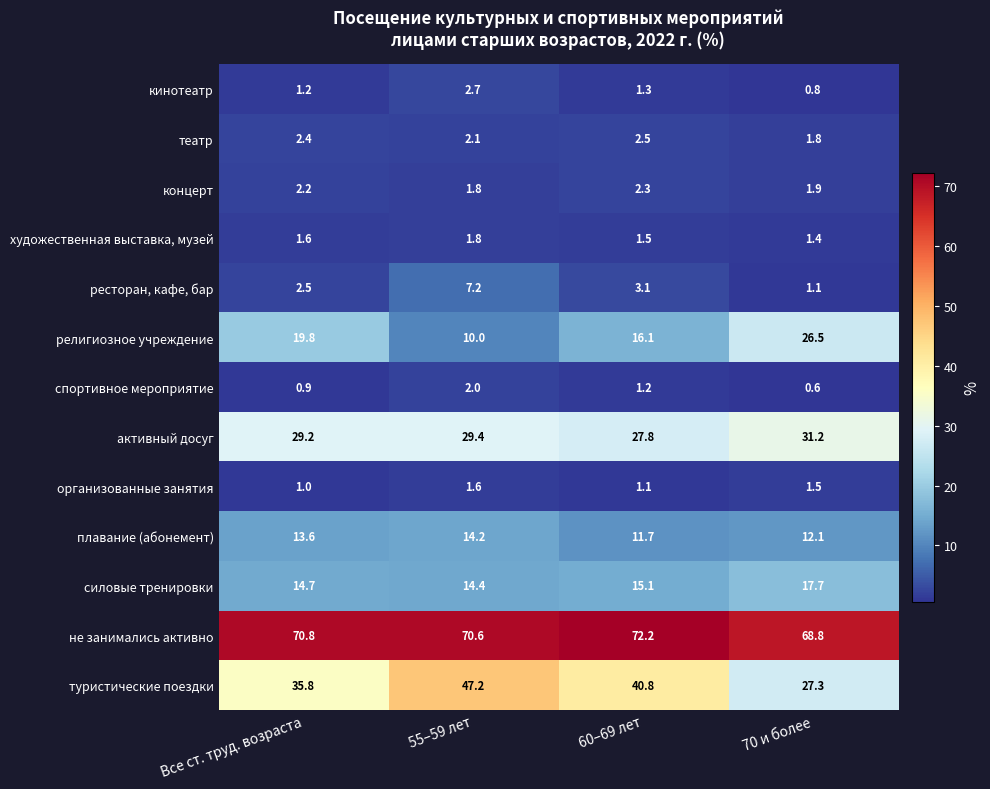

Which series has the widest spread of values?

туристические поездки